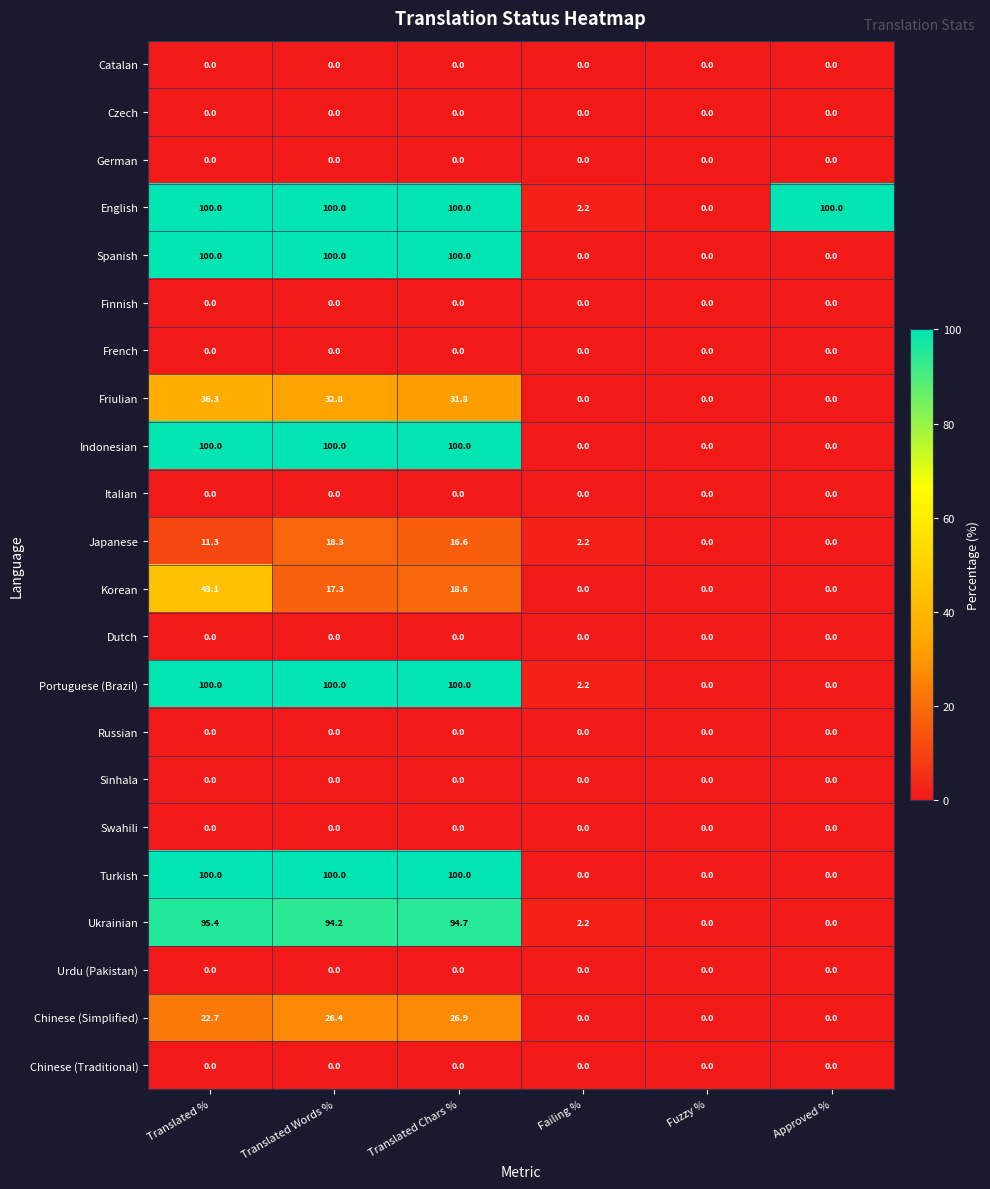

How many categories are shown in the chart?

6